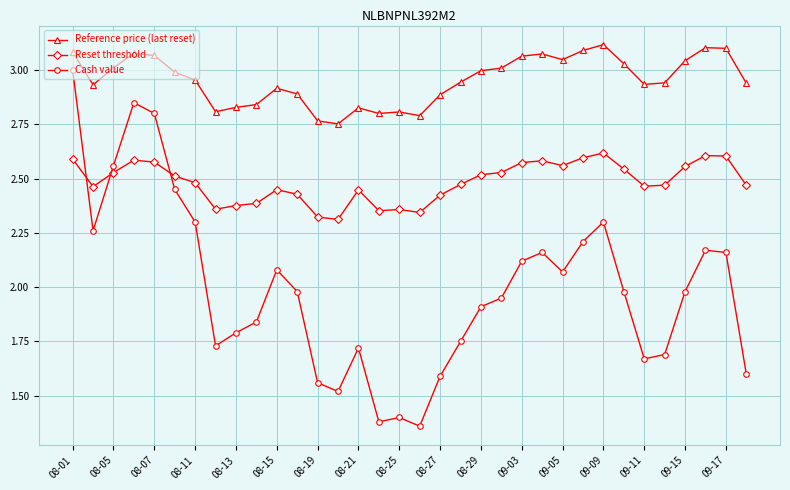

Rank the series by their average value, from highest to lowest.

Reference price (last reset), Reset threshold, Cash value